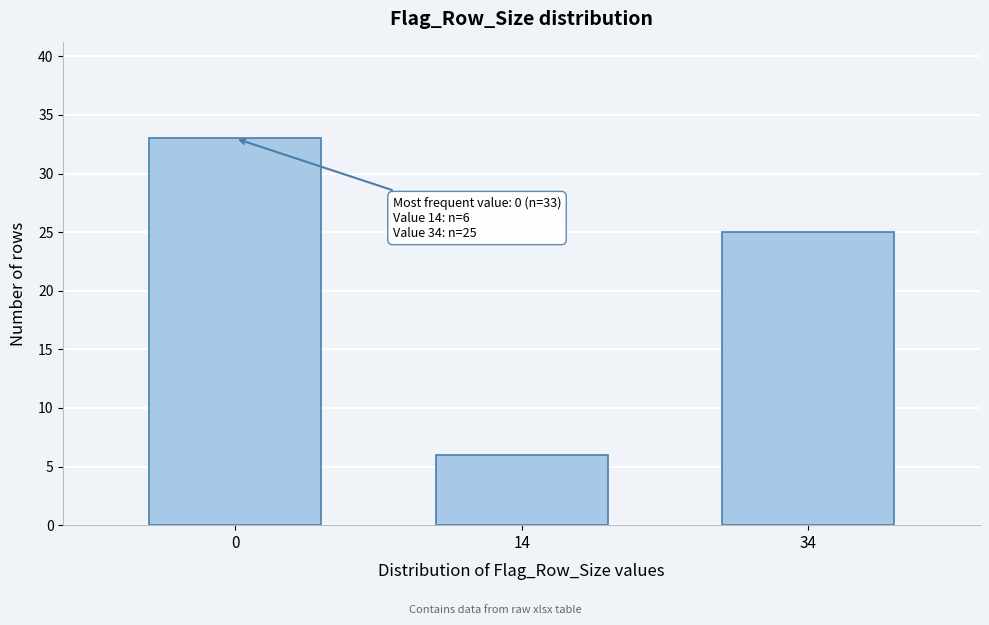

Reading left to right, what are all the values shown in this chart?

0=33	14=6	34=25